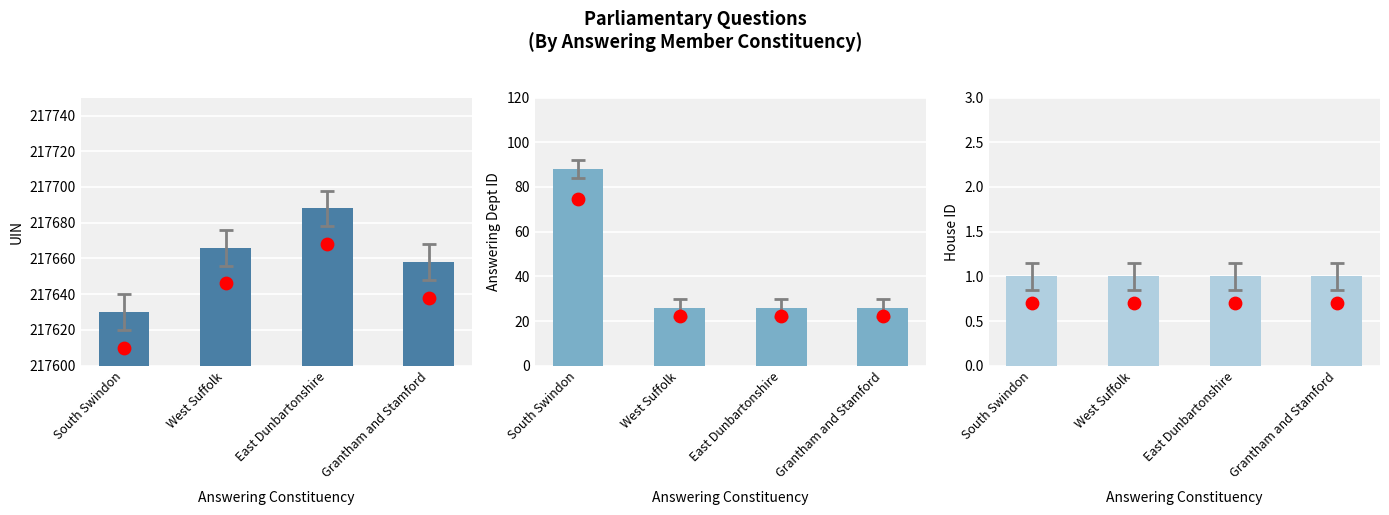

Which series has the largest total across all categories?

uin